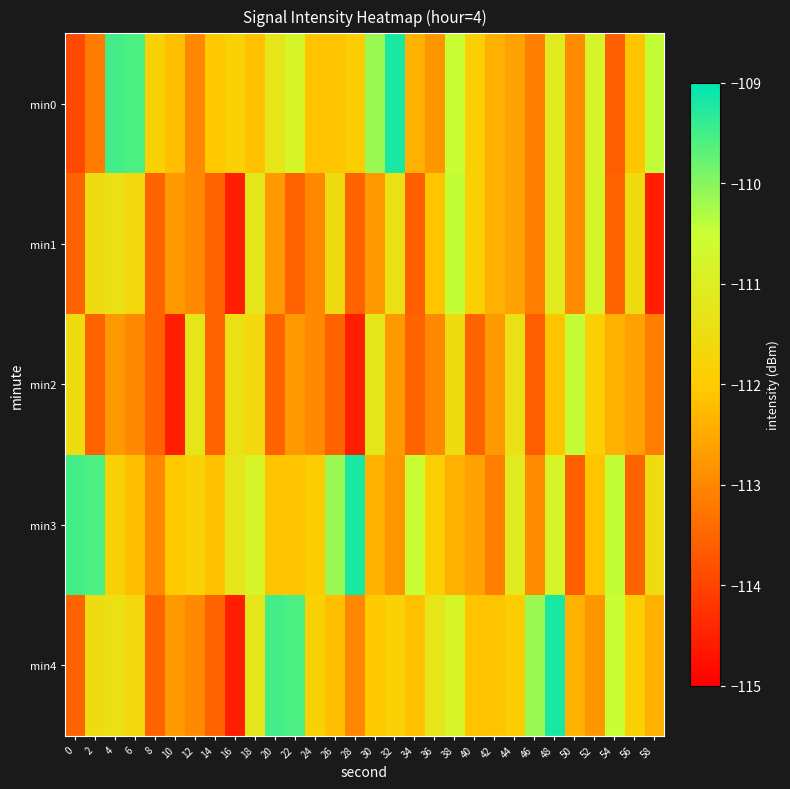

Which has a higher value, 18 or 28?

28